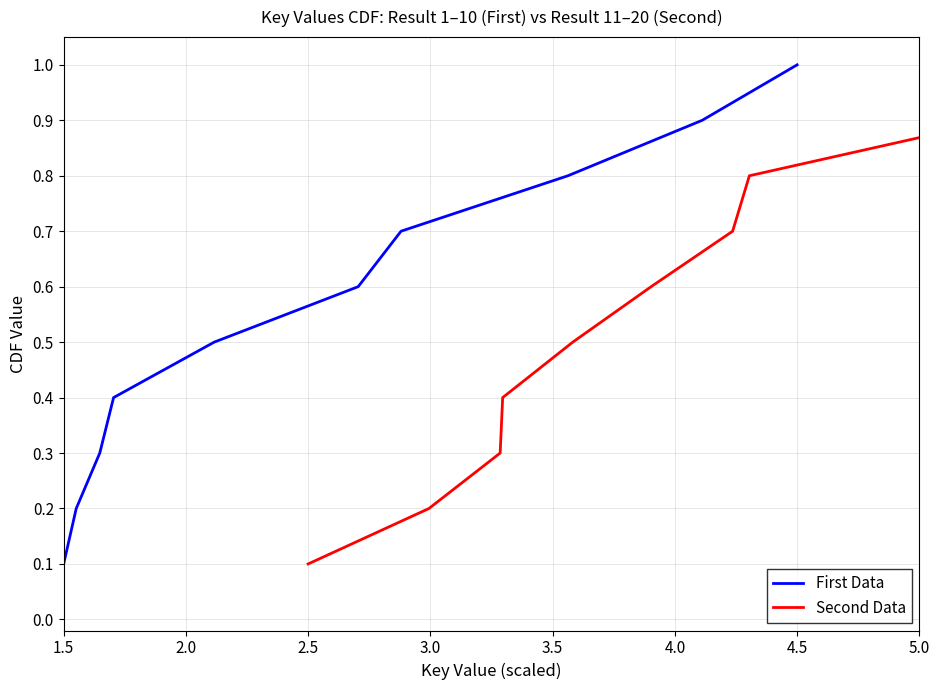

Count the number of categories in the chart.

10